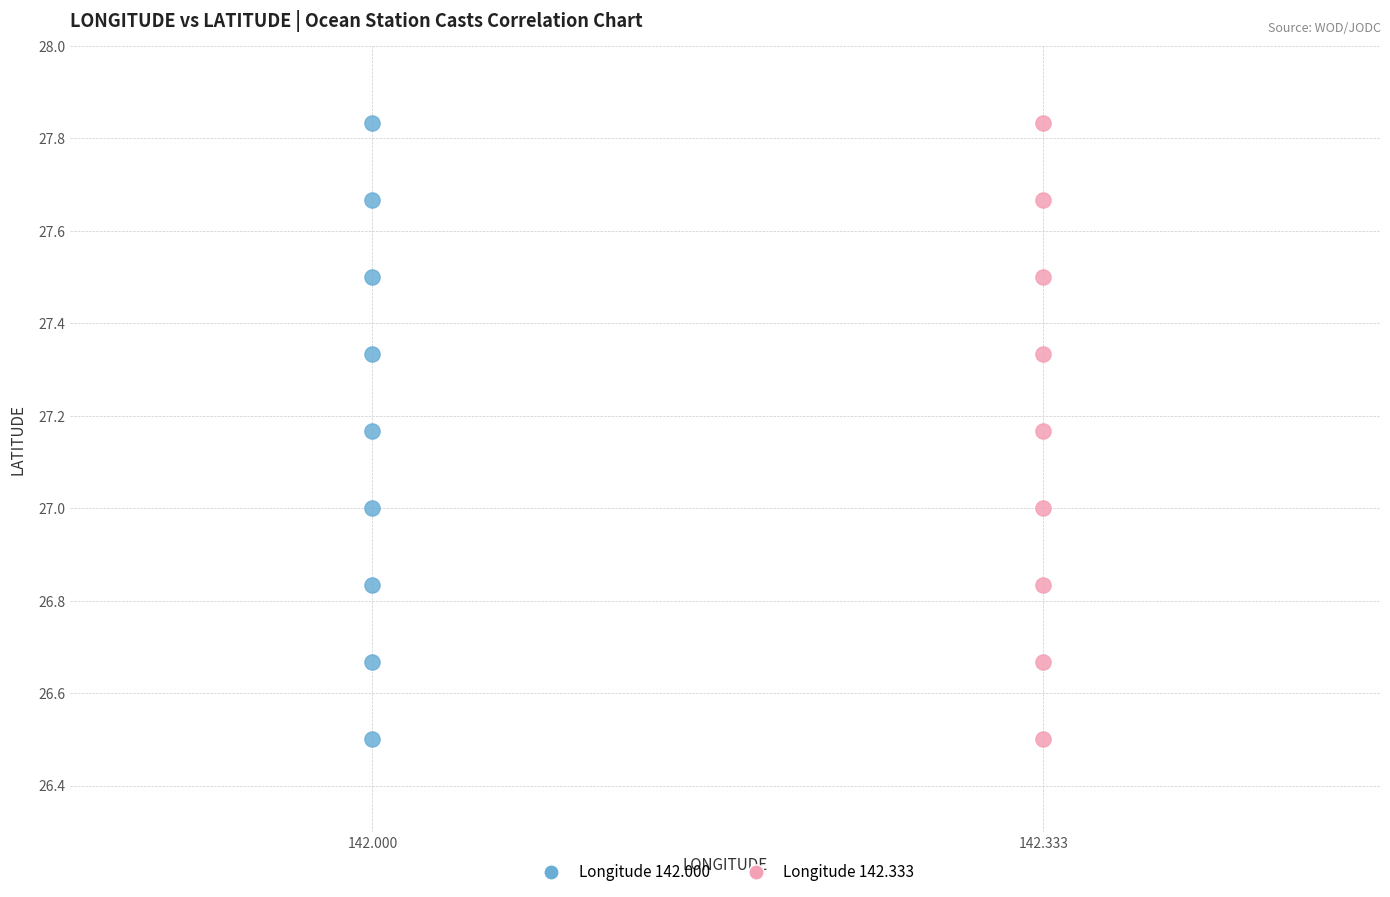

What are all the series names shown in the legend?

Longitude 142.000, Longitude 142.333